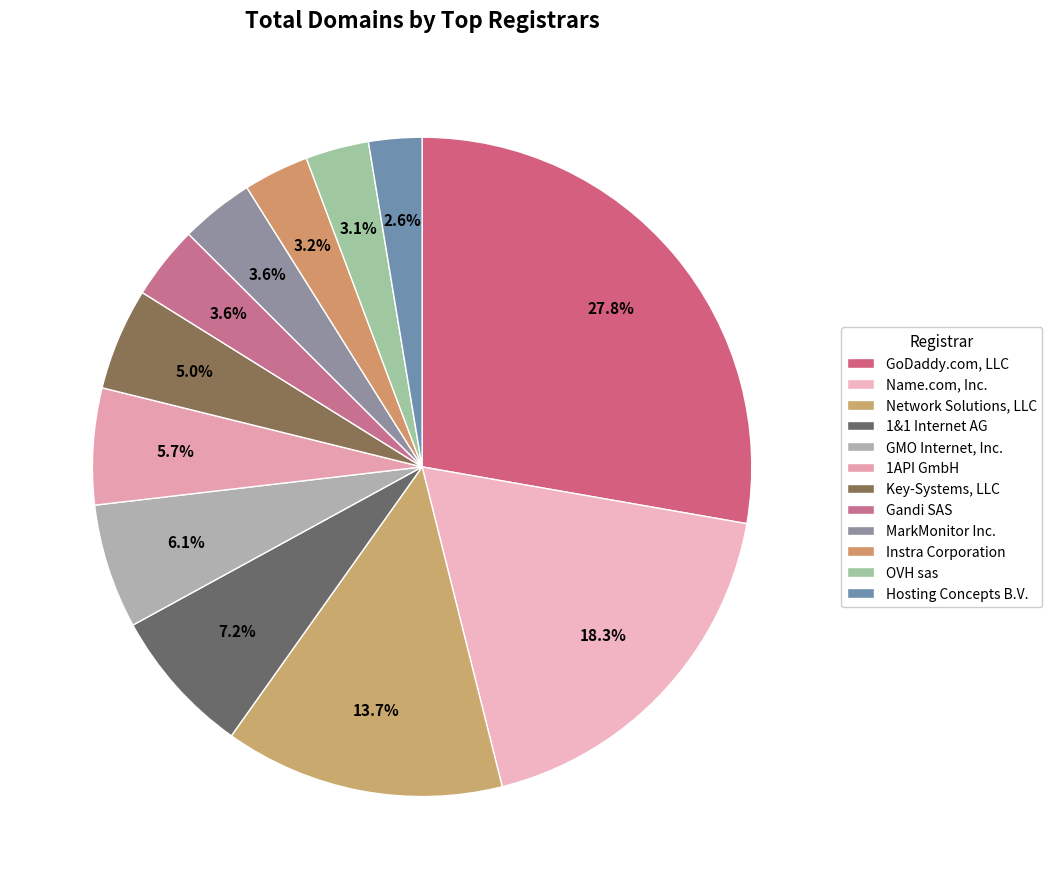

What percentage is the GoDaddy.com, LLC slice, to the nearest percent?

28%